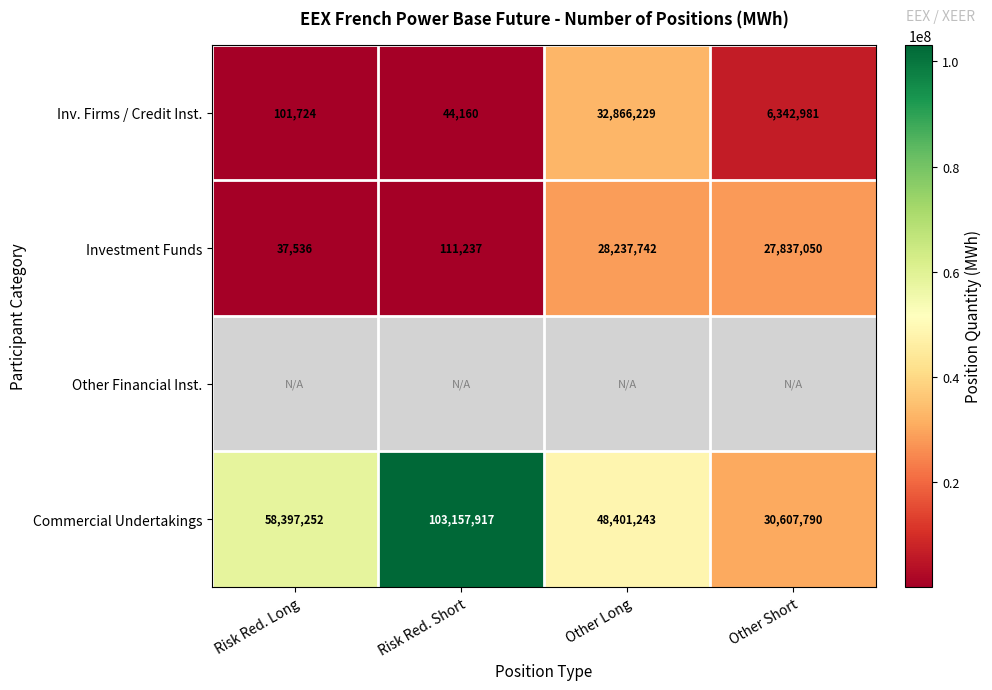

At how many categories does at least one series exceed 95261348?

1